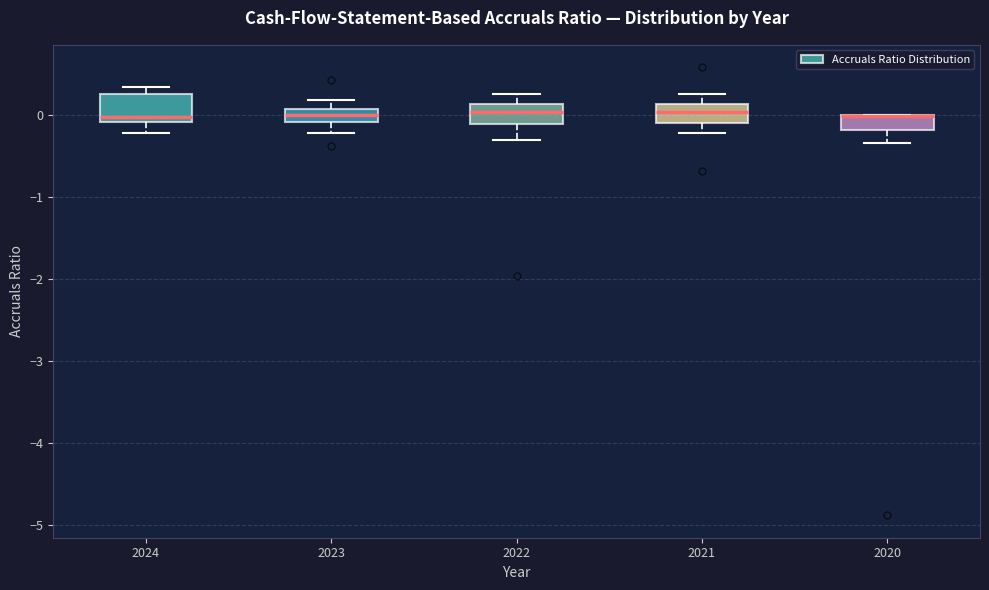

Reading left to right, transcribe this box plot: for each box, give where its median line is, the range the box spans, and where its two whiskers end, as read against the y-axis. The values are not printed on the chart, so give them approximately, as read against the axis.

2024: median 0.0, box -0.1 to 0.3, whiskers -0.2 to 0.3 (just above the box's upper edge)
2023: median 0.0, box -0.1 to 0.1, whiskers -0.2 to 0.2
2022: median 0.0, box -0.1 to 0.1, whiskers -0.3 to 0.3
2021: median 0.0, box -0.1 to 0.1, whiskers -0.2 to 0.3
2020: median 0.0 (drawn on the box's upper edge), box -0.2 to 0.0, whiskers -0.3 to 0.0